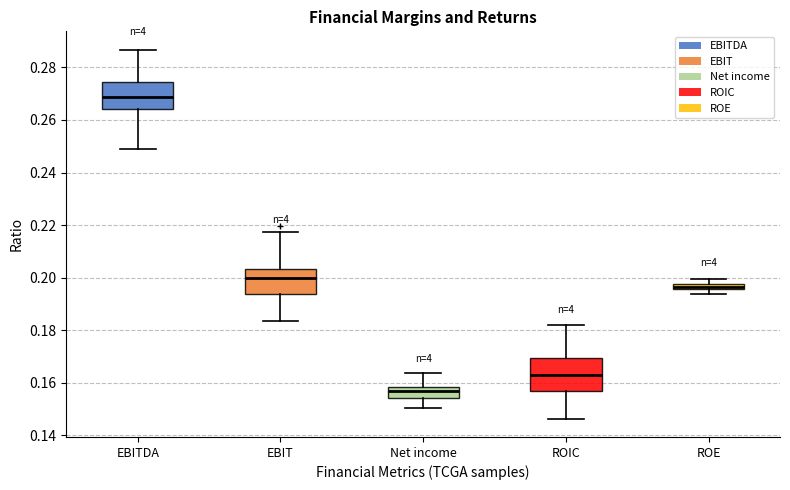

Which box has the highest median line?

EBITDA